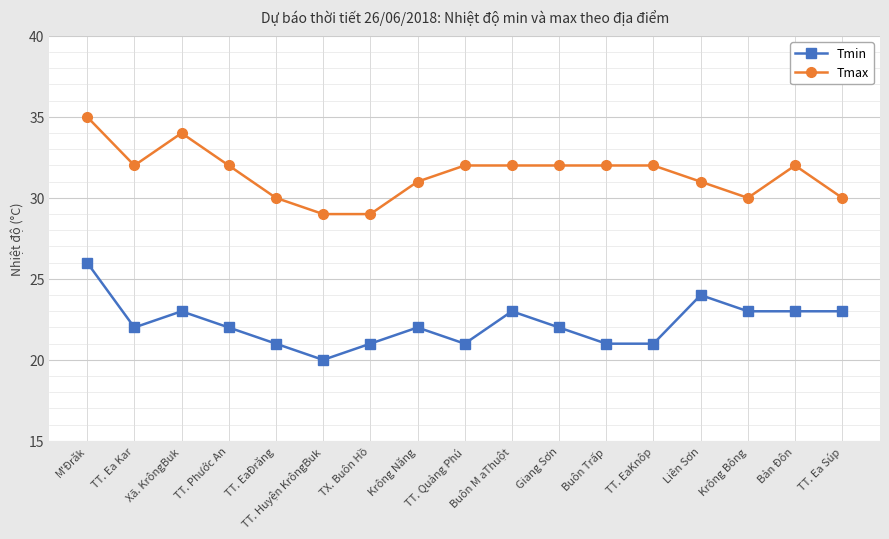

Which series changed the most between TT. Phước An and TT. EaĐrăng?

Tmax